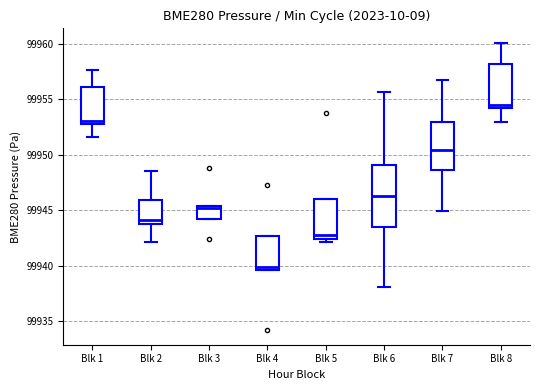

Which box's median line is the lowest?

Blk 4